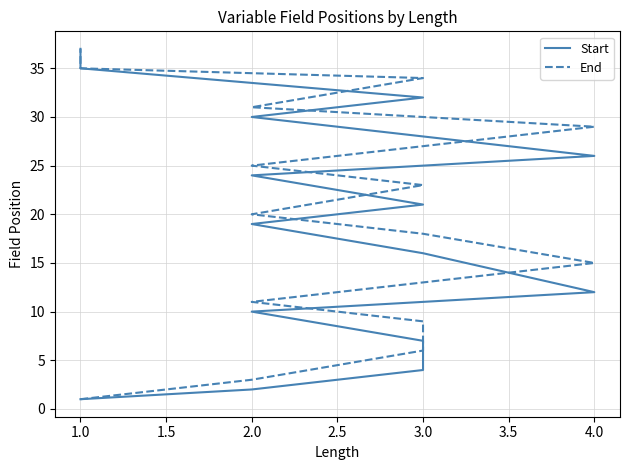

Is it true that Start equals 37 at 1.0?

True